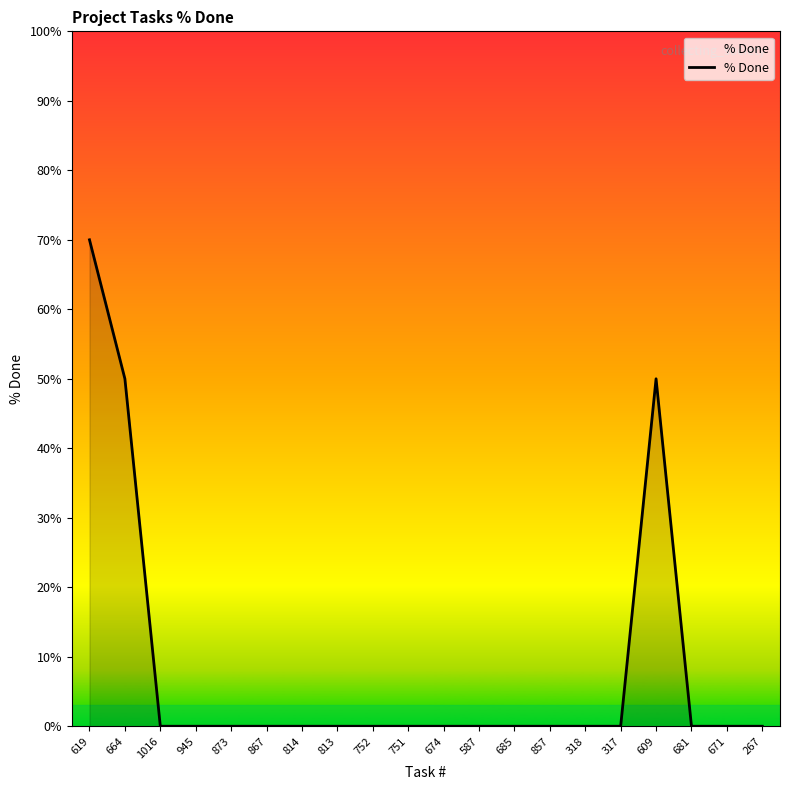

Reading left to right, what are all the values shown in this chart?

70	50	0	0	0	0	0	0	0	0	0	0	0	0	0	0	50	0	0	0